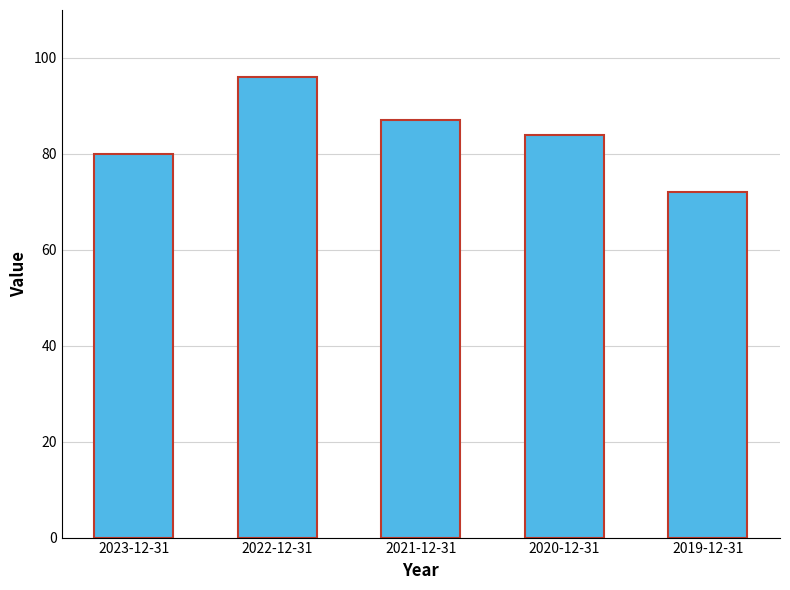

Read the value at 2023-12-31, to the nearest 10.

80